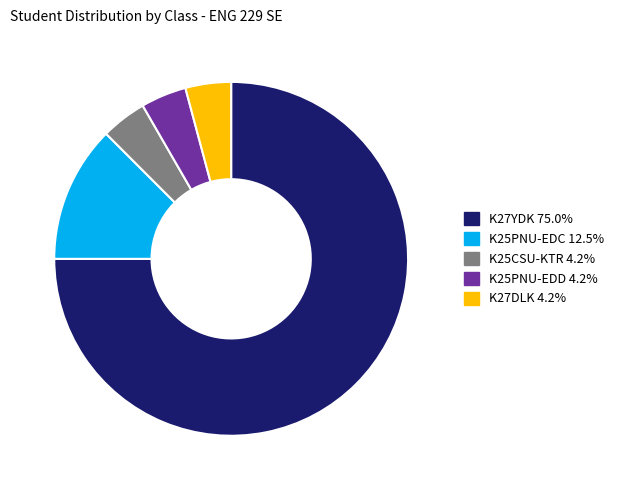

What is the ratio of the value at K27DLK to the value at K25PNU-EDC?

0.3